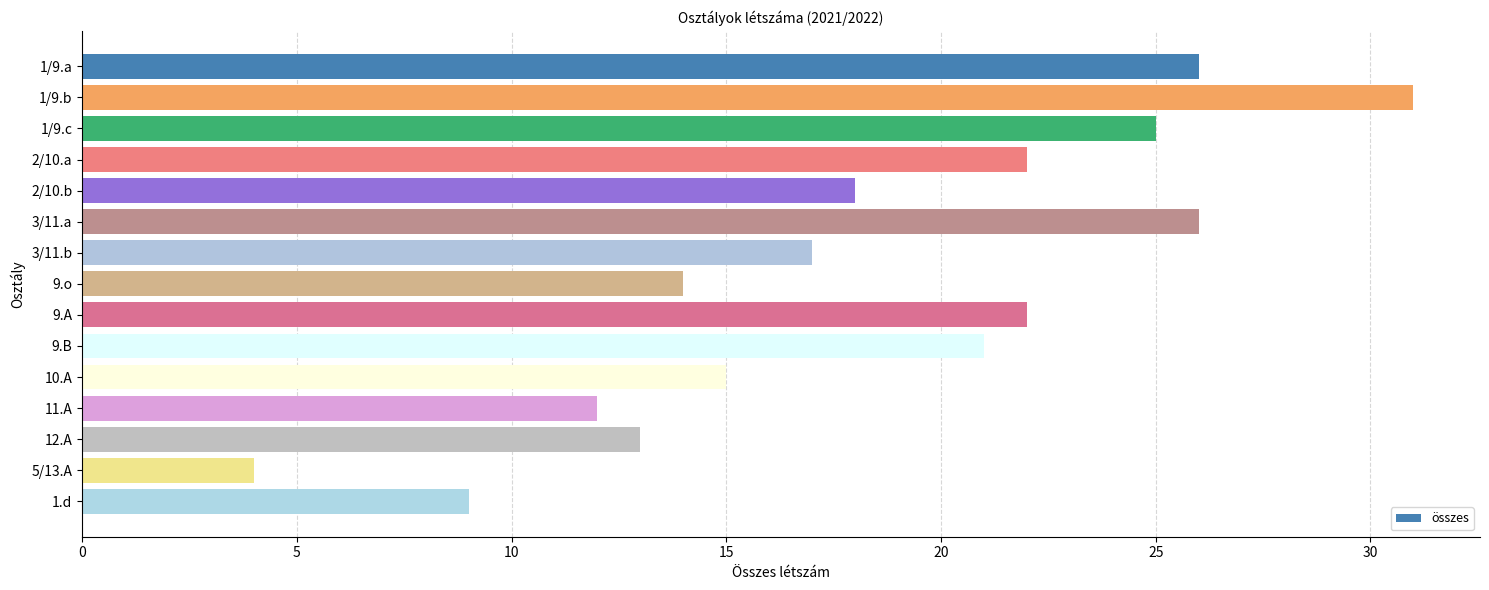

True or false: the data shows 34 at 1/9.a.

False